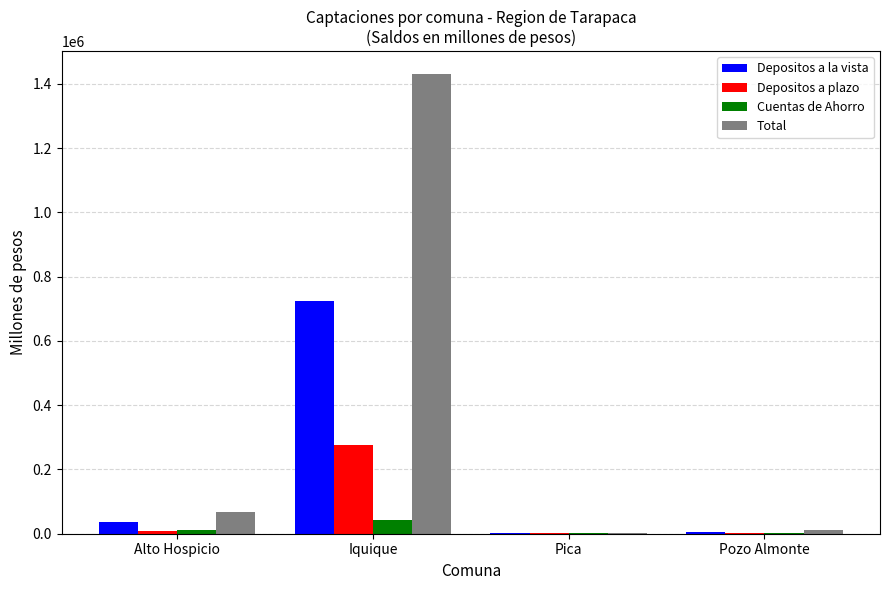

At which label does Depositos a la vista reach its peak?

Iquique